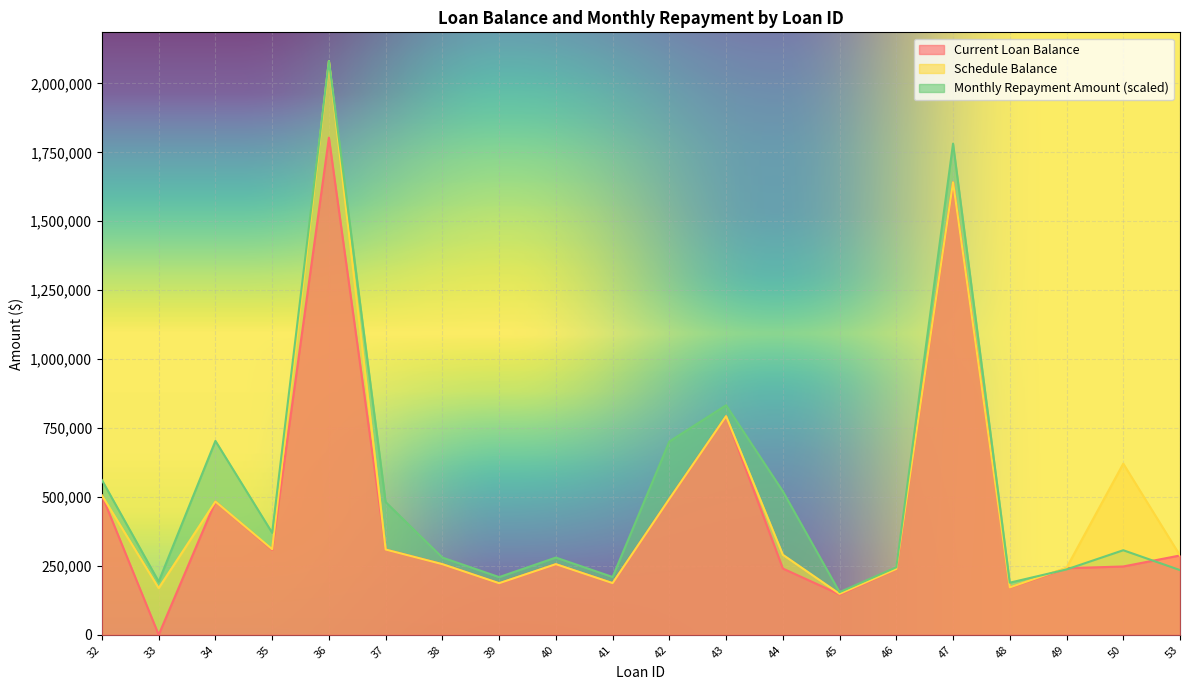

How many data points in Current Loan Balance are less than 256258?

10